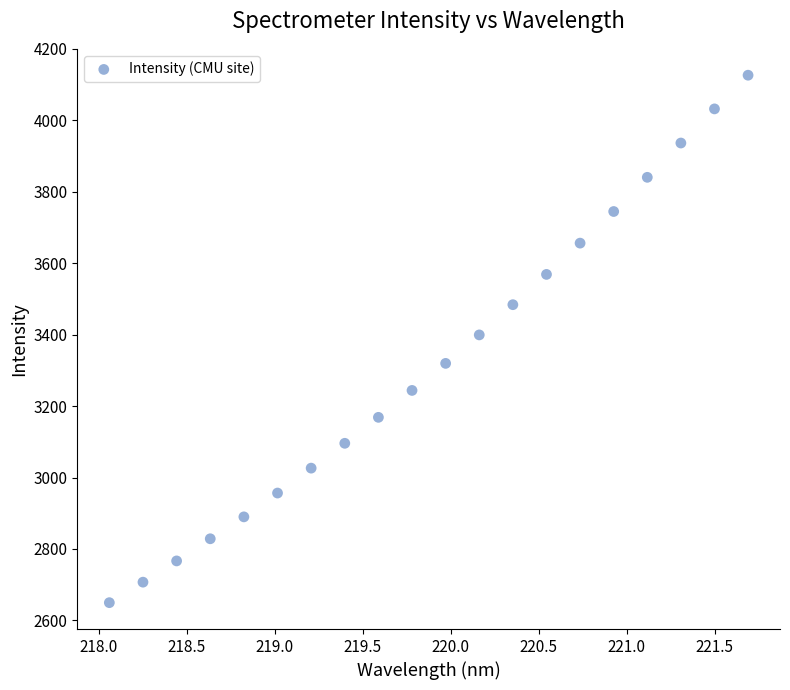

What is the range of Y values (max minus min)?

1476.6